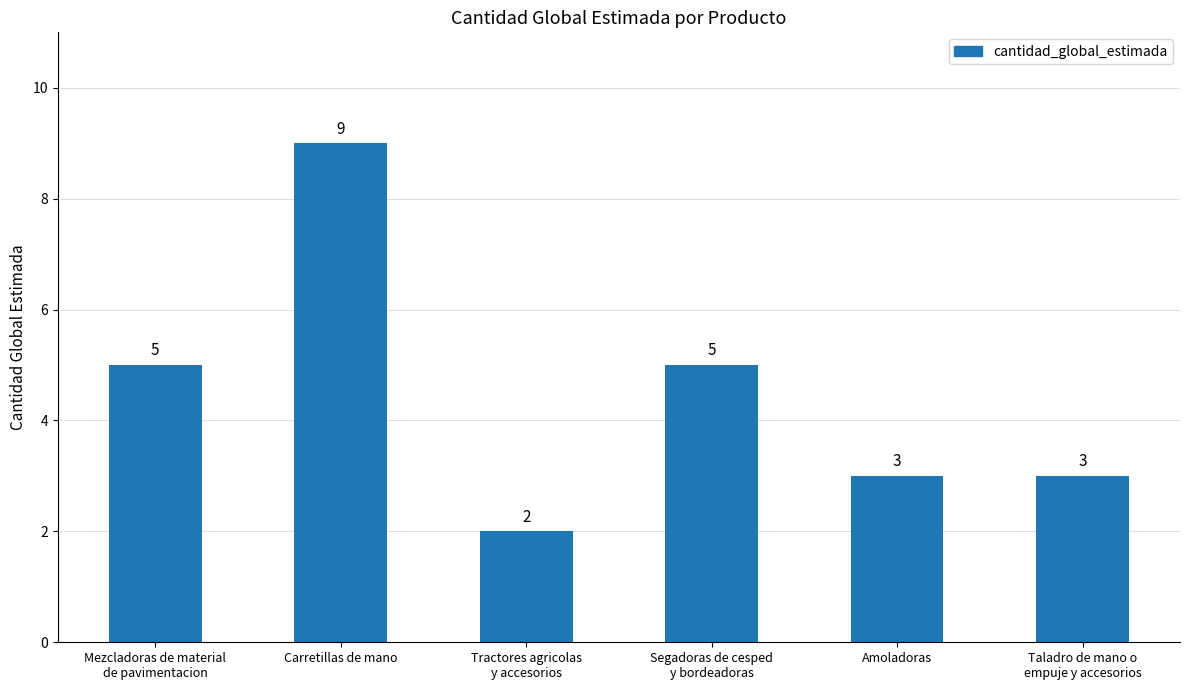

What is the maximum value shown in the chart?

9